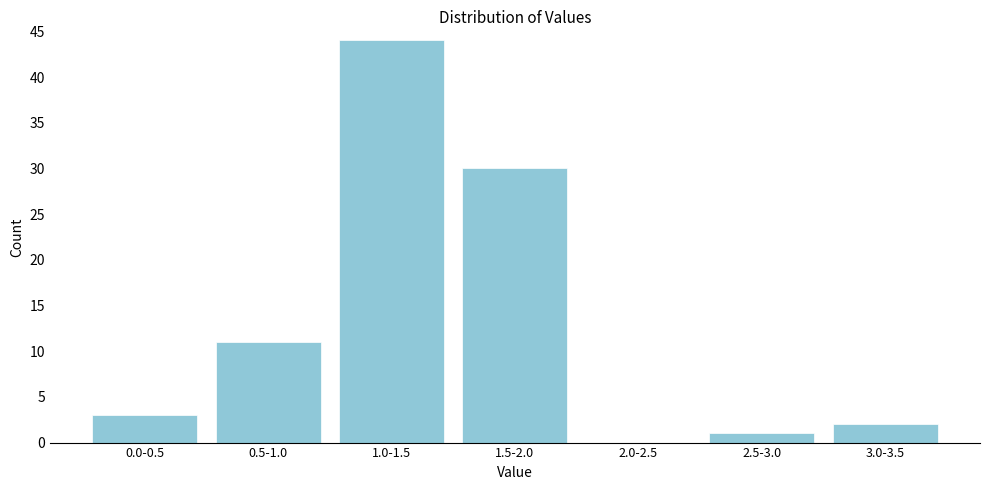

Reading left to right, what are all the values shown in this chart?

0.0-0.5=3	0.5-1.0=11	1.0-1.5=44	1.5-2.0=30	2.0-2.5=0	2.5-3.0=1	3.0-3.5=2